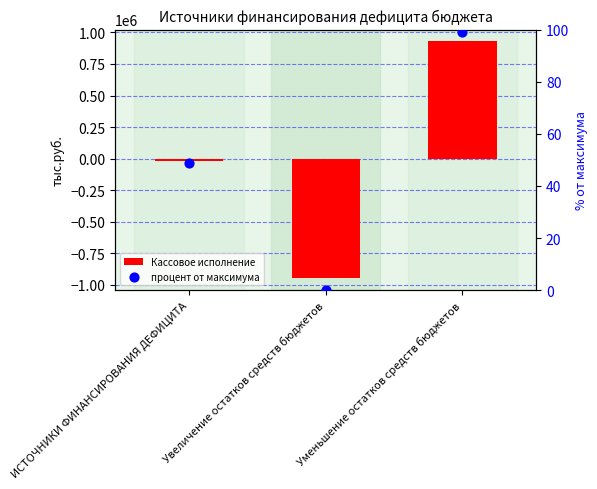

At how many categories does at least one series exceed 870711?

1